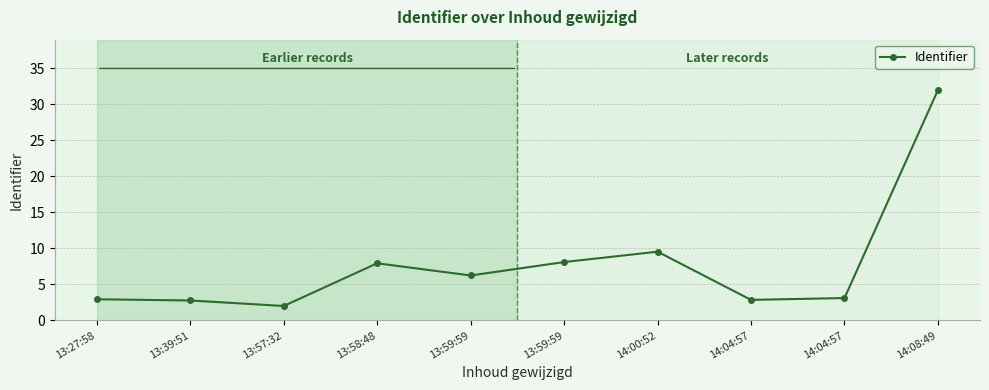

What is the difference between the values at 13:39:51 and 14:08:49?

29.2